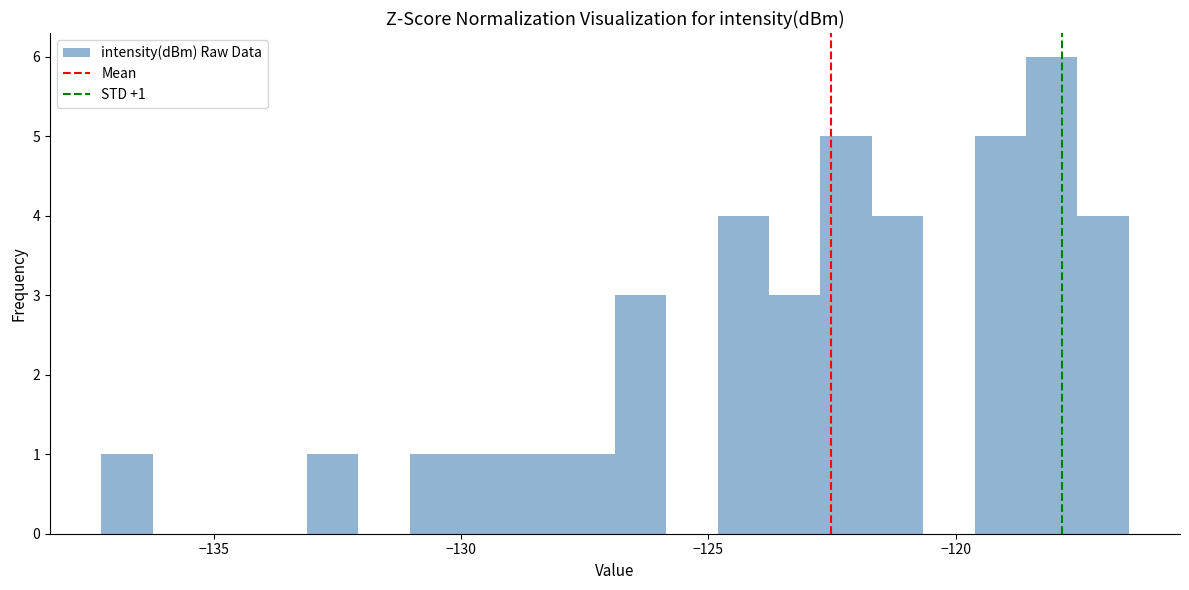

Read against the x-axis, roughly where is the centre of the tallest bar?

-118.0